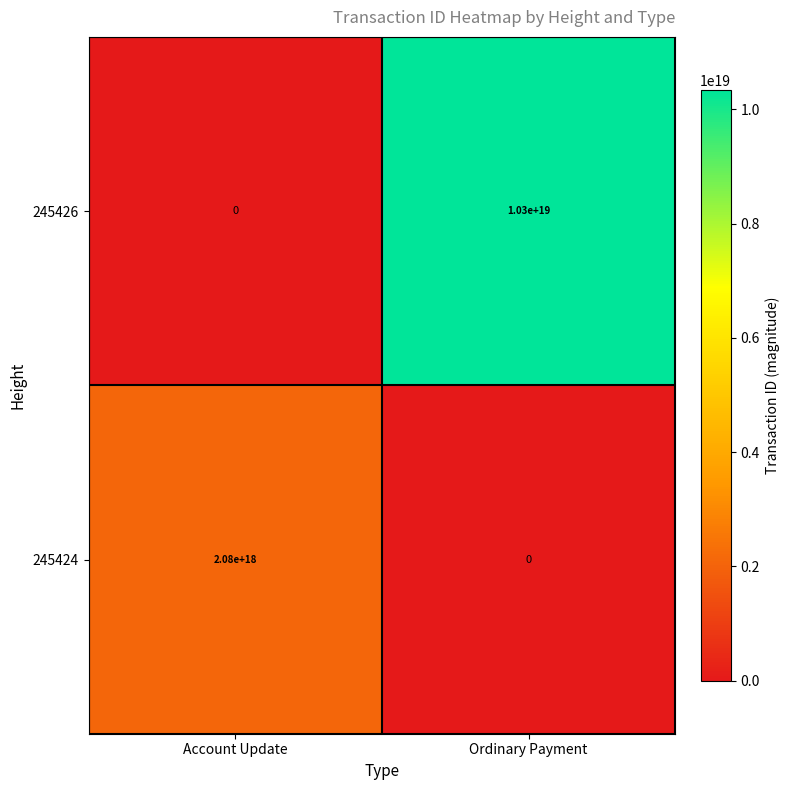

Between Account Update and Ordinary Payment, which series saw the biggest shift?

245426